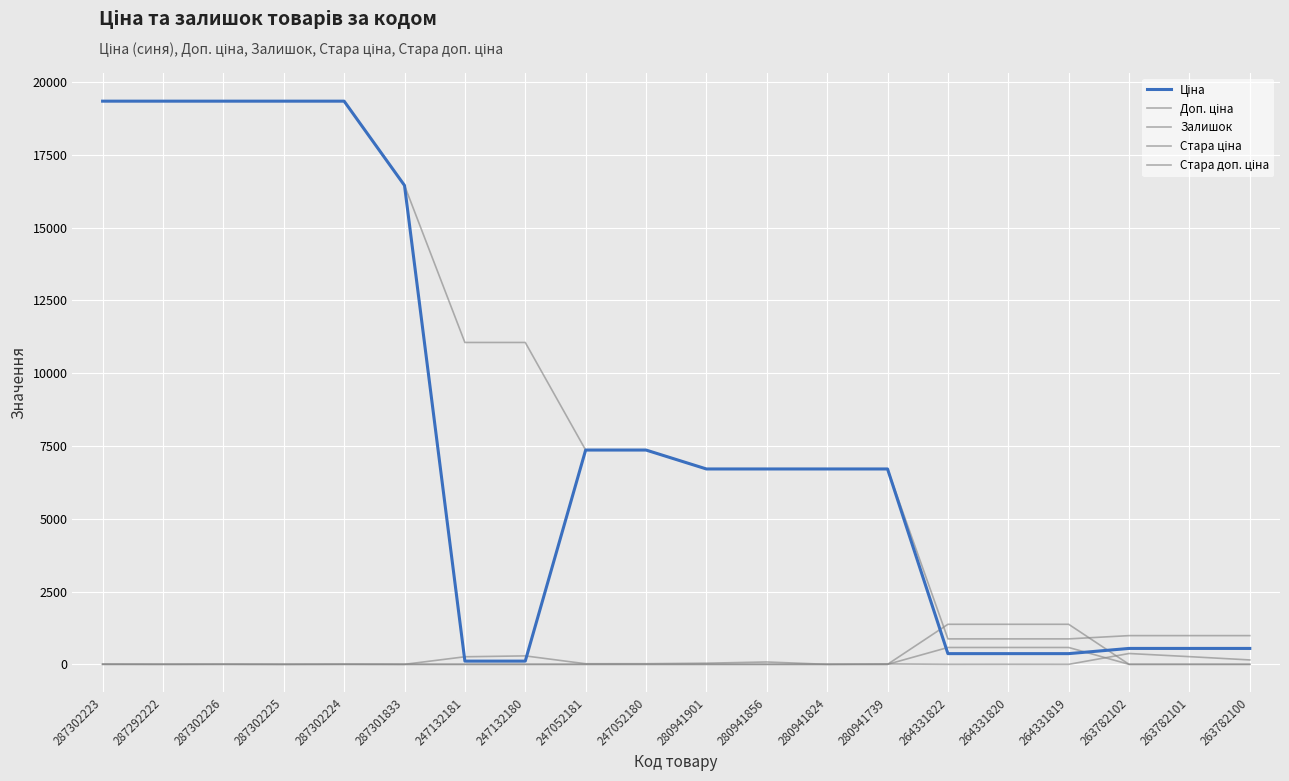

How many lines are shown in the chart?

5